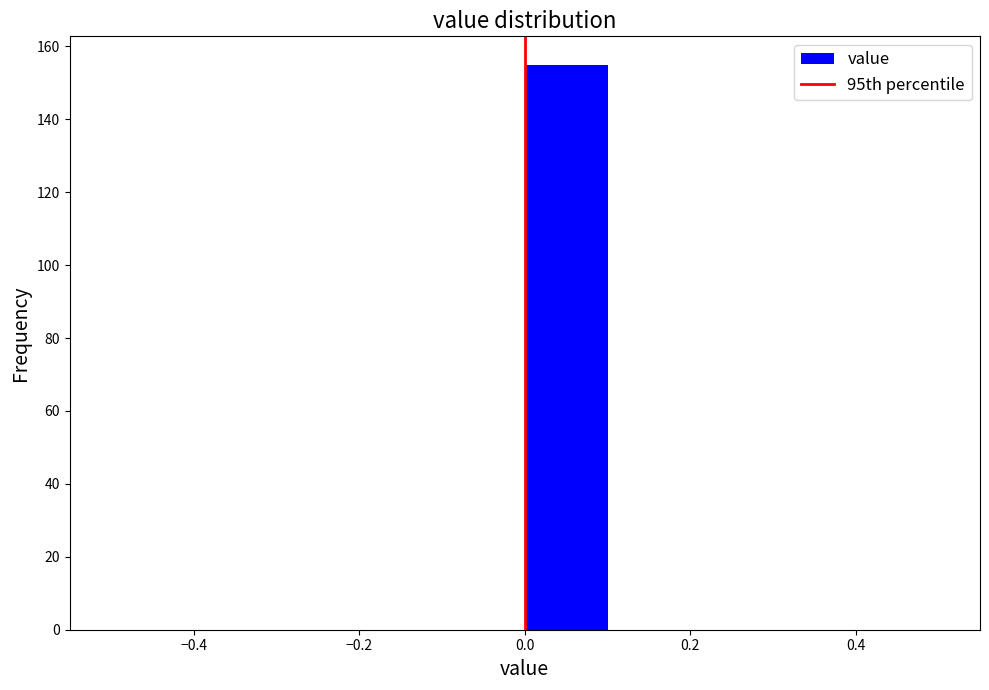

Reading left to right, transcribe this chart: for each bar, give the range it covers on the x-axis and its height. The values are not printed on the chart, so give them approximately, as read against the axis.

-0.5 to -0.4: 0
-0.4 to -0.3: 0
-0.3 to -0.2: 0
-0.2 to -0.1: 0
-0.1 to 0.0: 0
0.0 to 0.1: 156
0.1 to 0.2: 0
0.2 to 0.3: 0
0.3 to 0.4: 0
0.4 to 0.5: 0